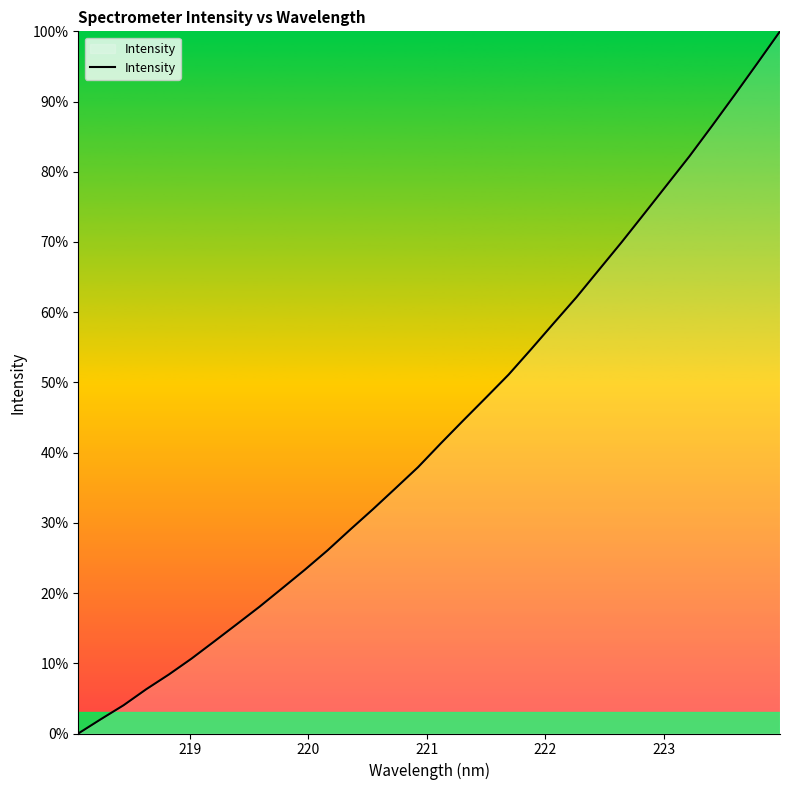

What is the maximum value shown in the chart?

100.0